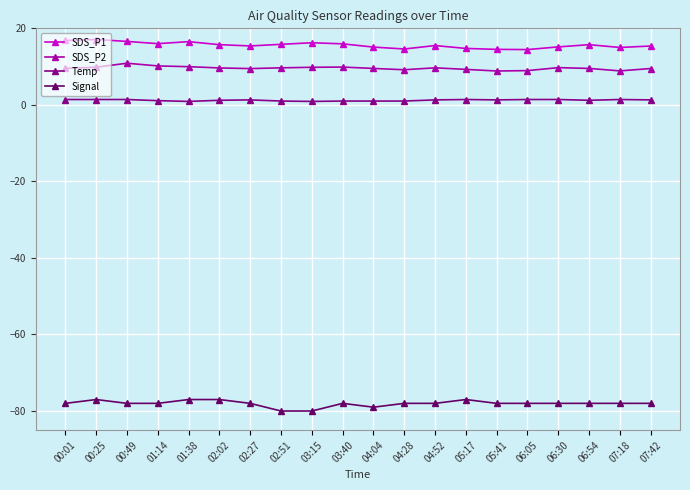

What is the difference between the highest and lowest values at 04:04?

94.1